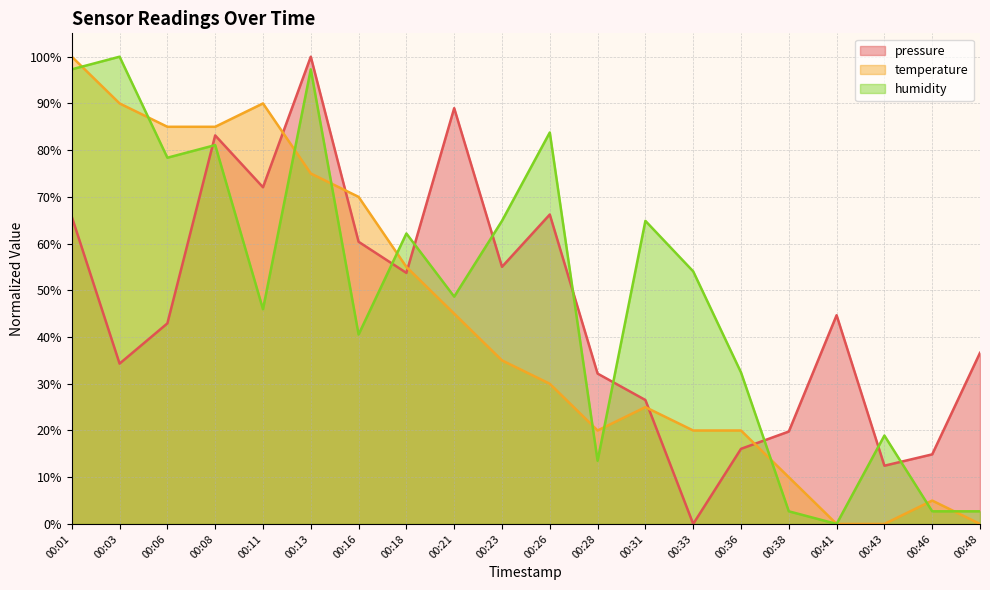

In pressure, how many points are higher than both neighbors (excluding endpoints)?

5